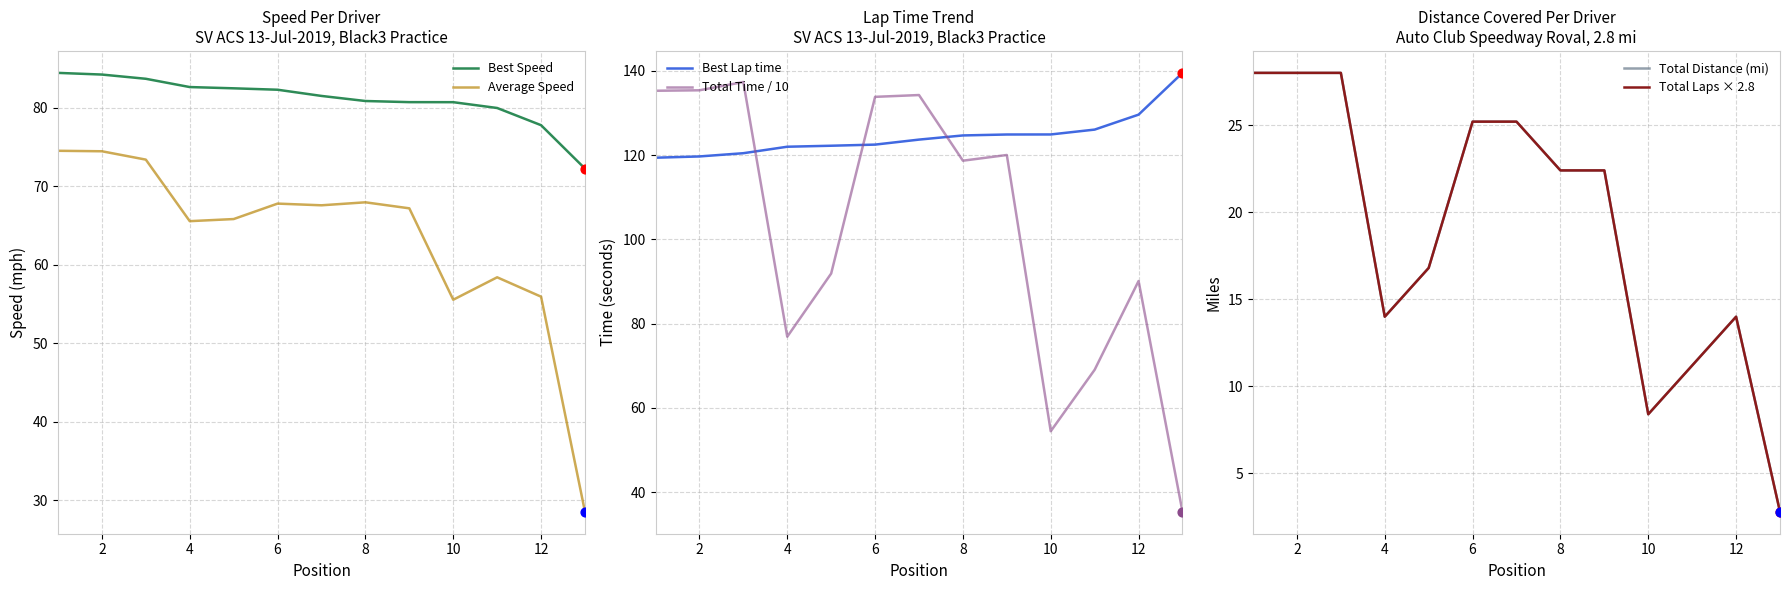

What are all the series names shown in the legend?

Best Speed, Average Speed, Best Lap time, Total Time / 10, Total Distance (mi), Total Laps × 2.8